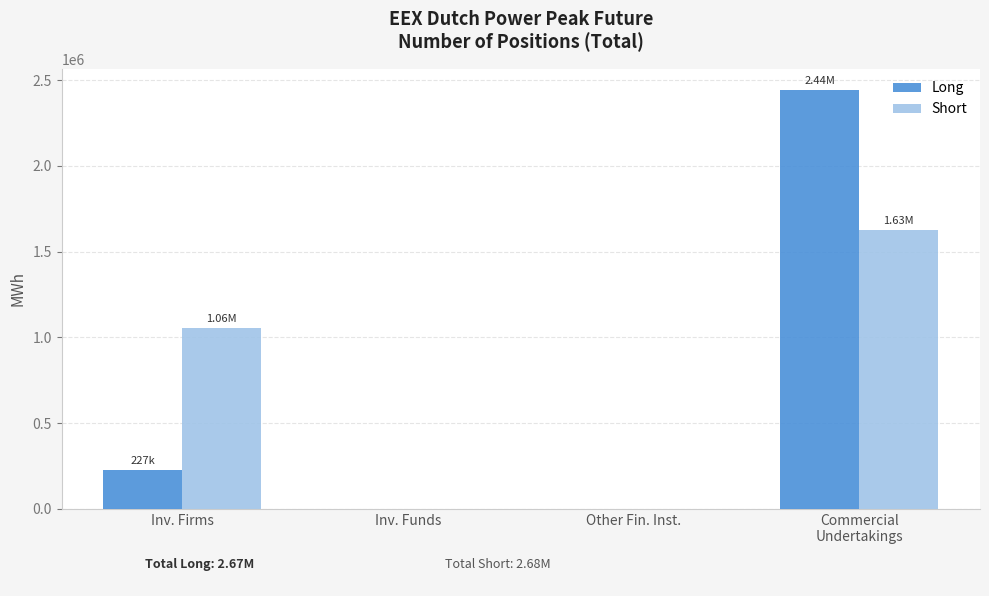

What is the sum of all Long values?

2670612